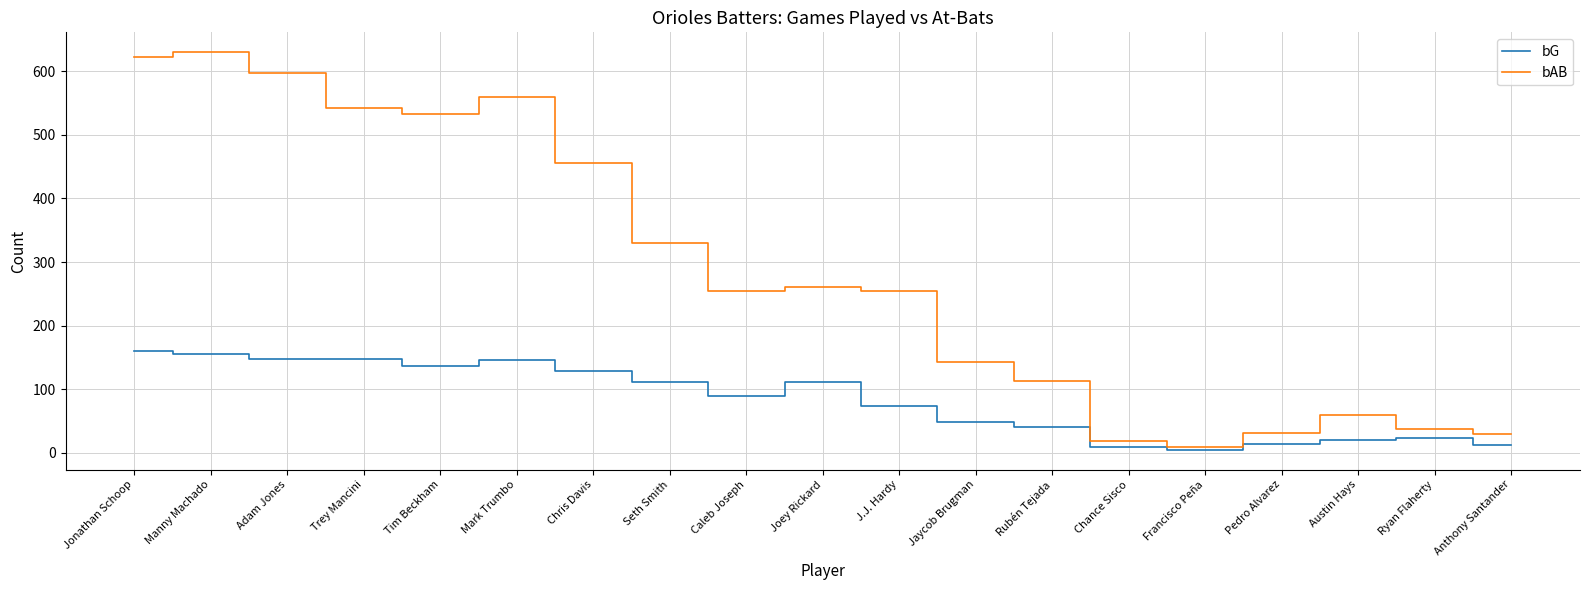

What position from the right is Tim Beckham?

15